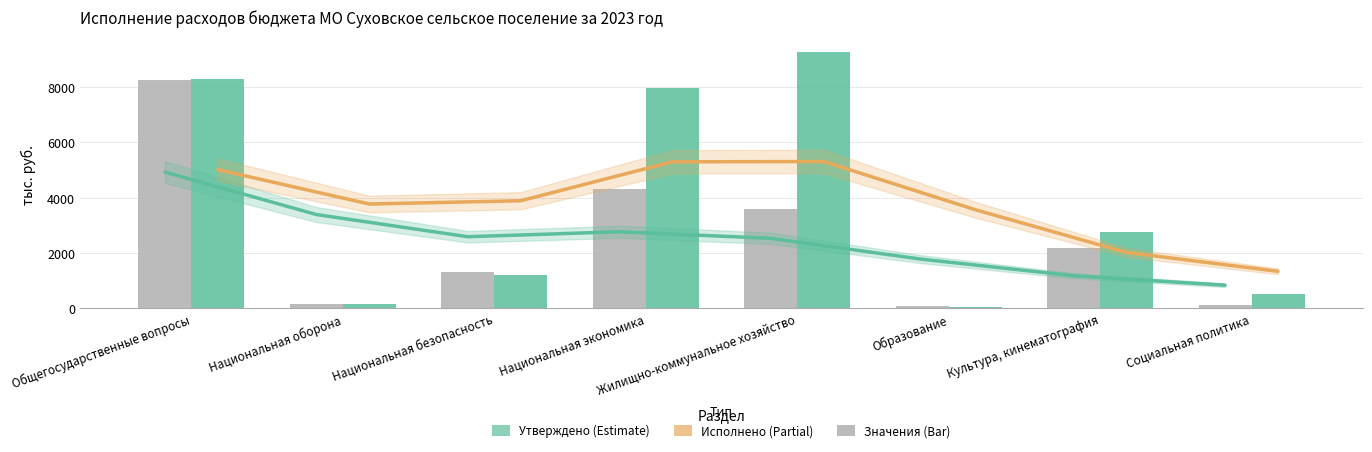

What is the label of the 5th bar from the right?

Национальная экономика